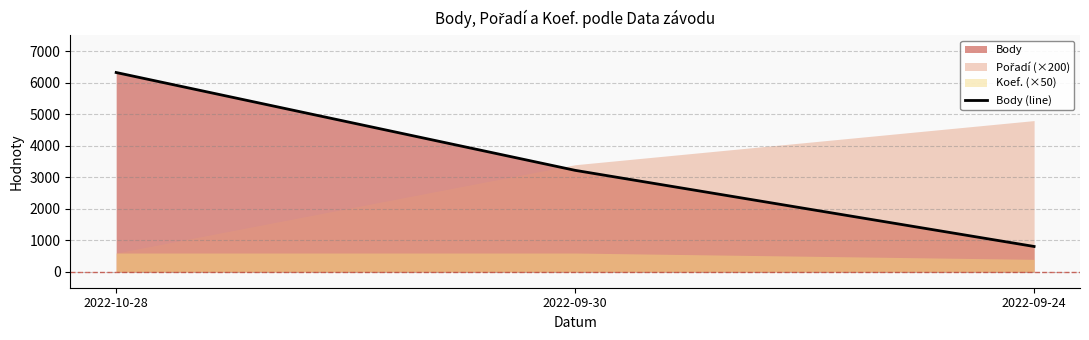

How many categories are shown in the chart?

3